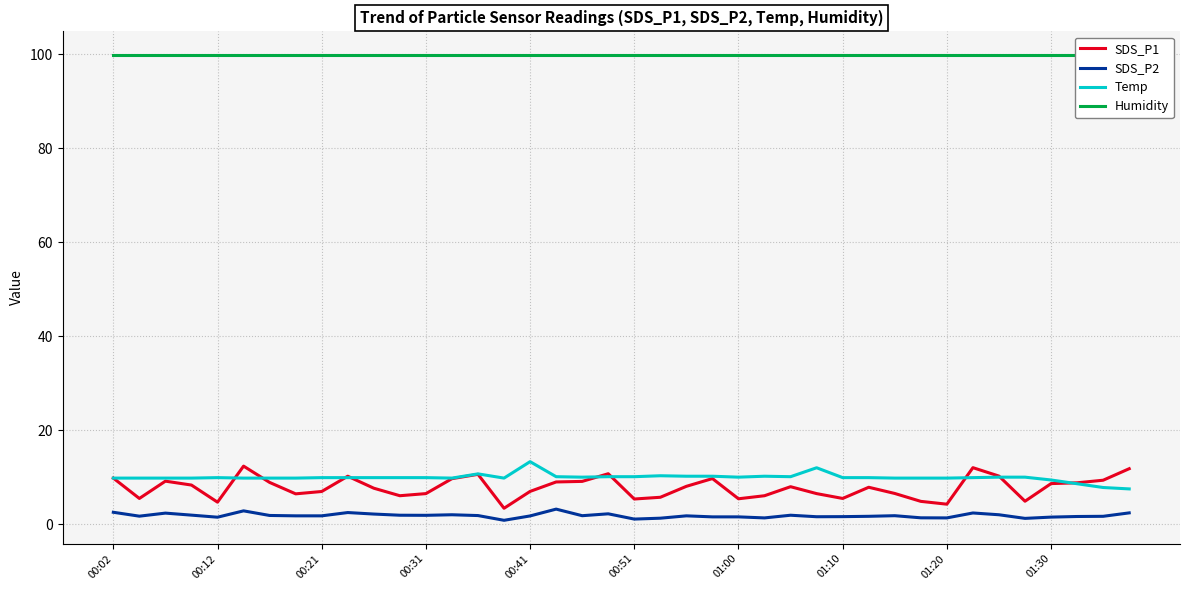

How many lines are shown in the chart?

4